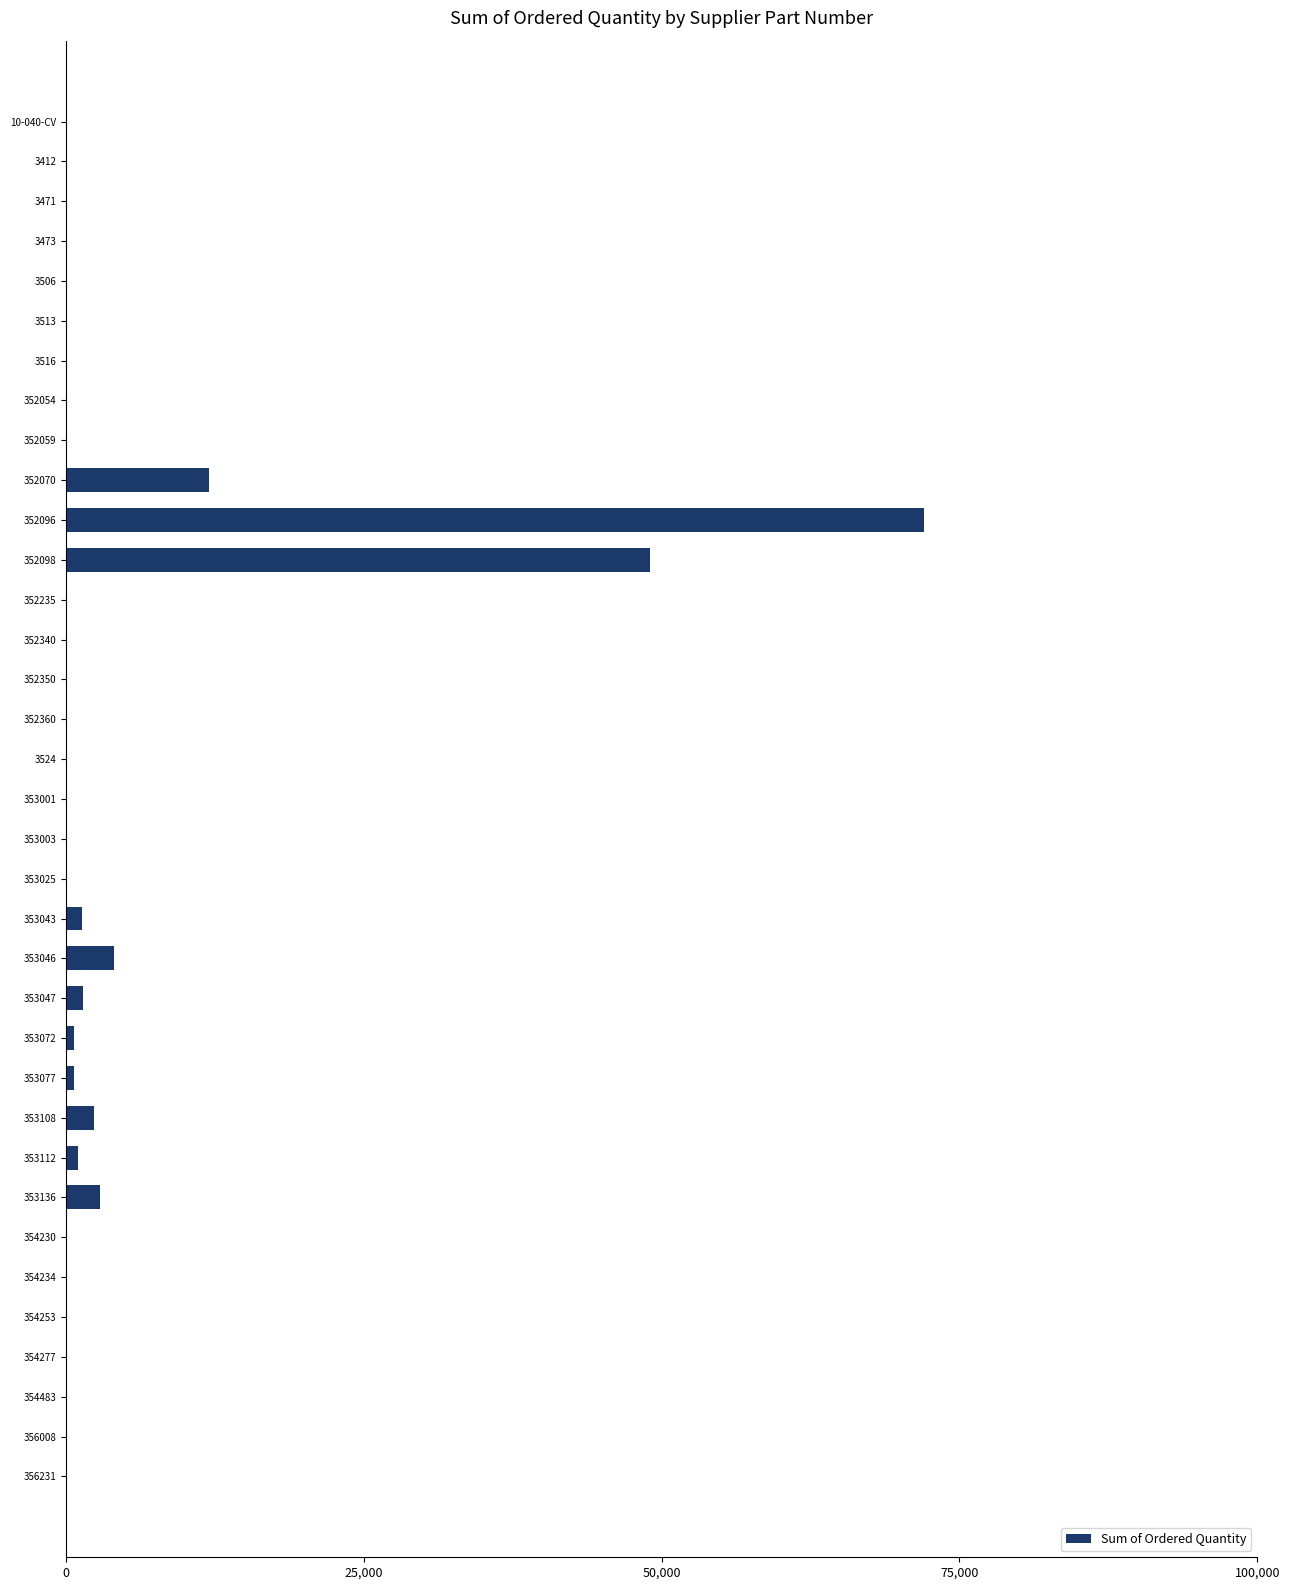

What is the sum of all values?

147788